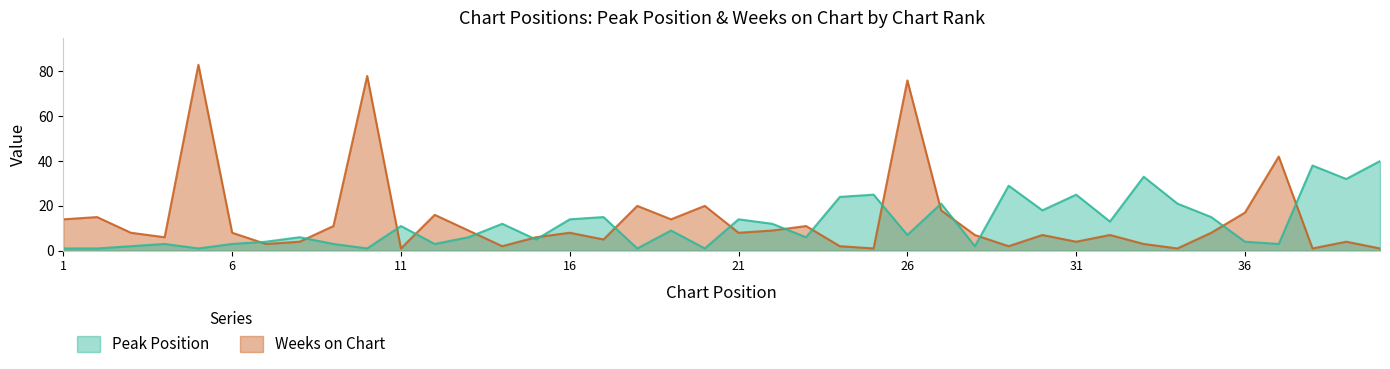

Rank the series by their average value, from highest to lowest.

Weeks on Chart, Peak Position